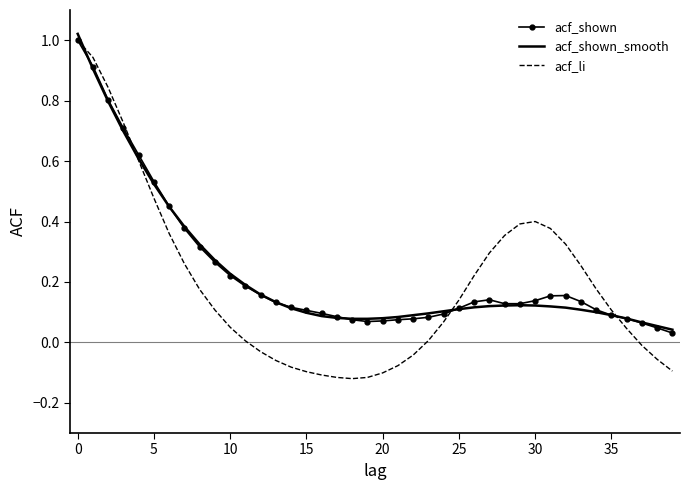

Which series has the widest spread of values?

acf_li